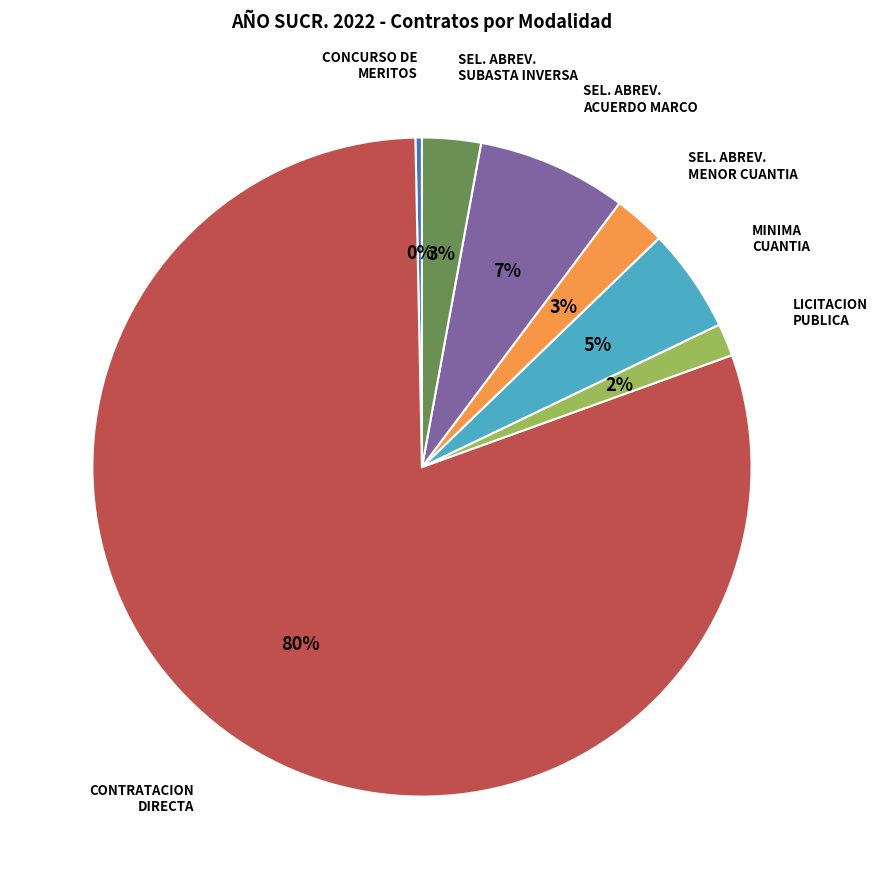

Is there a majority slice in this chart?

Yes